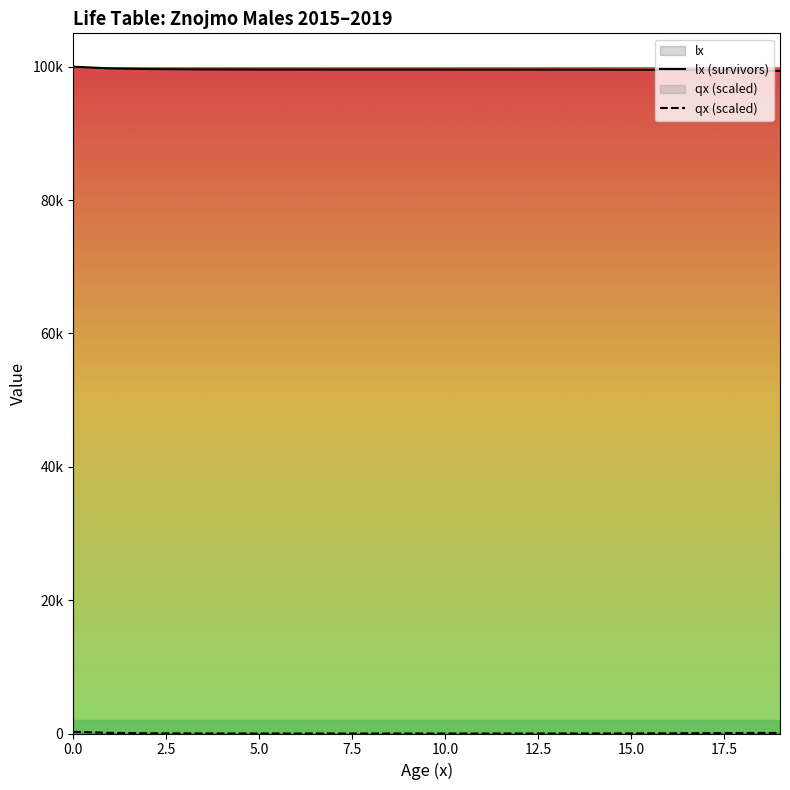

Is the value of lx (survivors) at 17.5 greater than the value of qx (scaled) at 9?

Yes